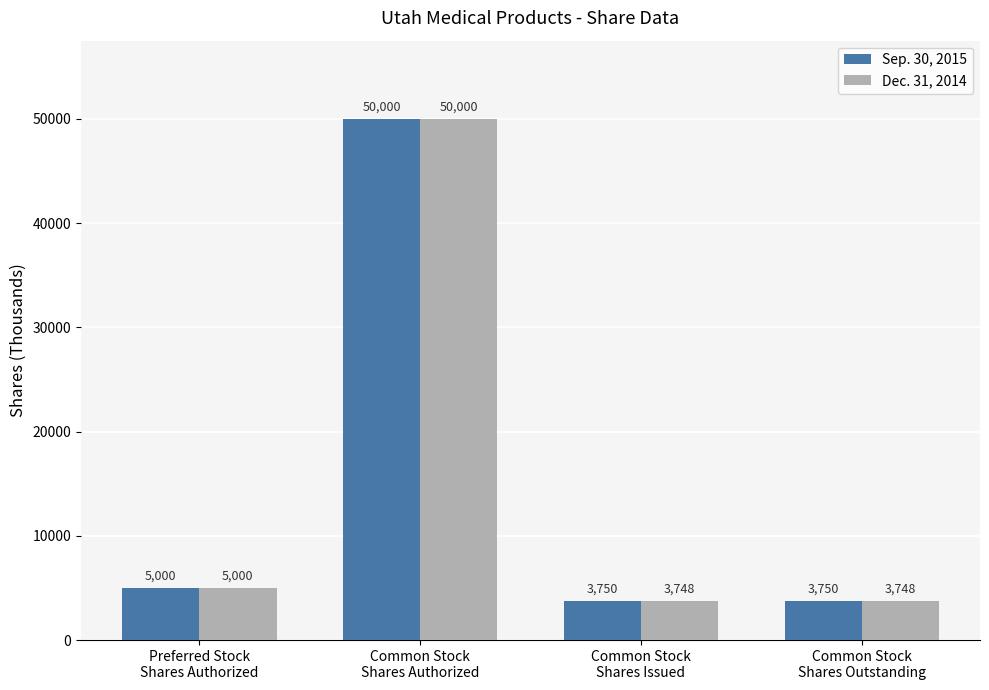

What are all the series names shown in the legend?

Sep. 30, 2015, Dec. 31, 2014